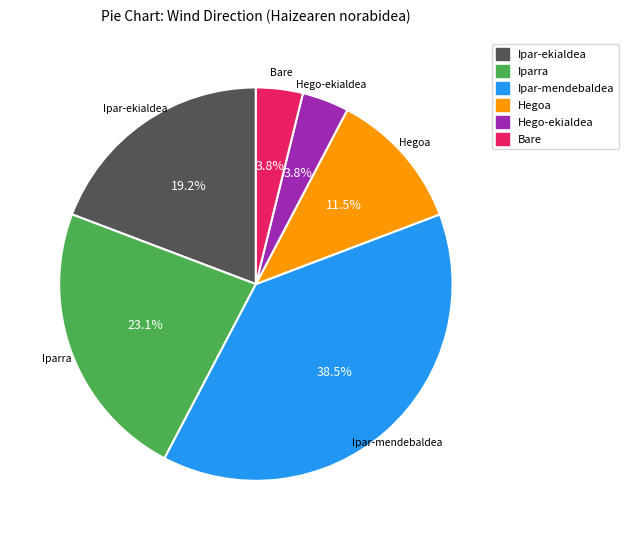

Approximately how many times larger is the value at Hegoa compared to Ipar-ekialdea?

0.6